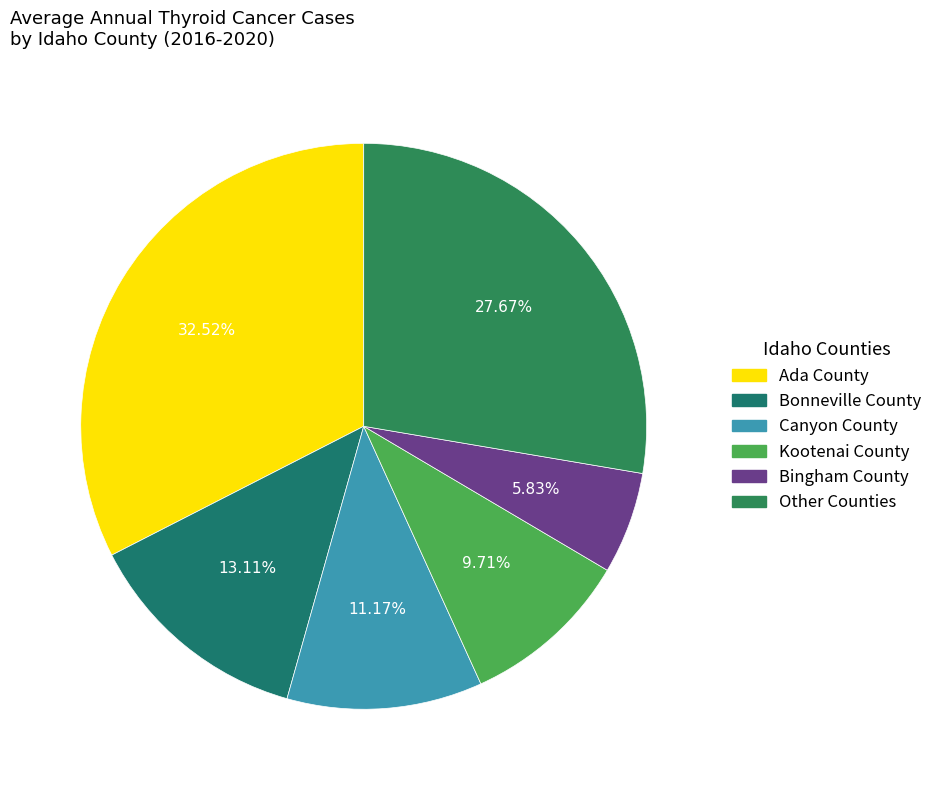

Count the number of slices in the pie.

6